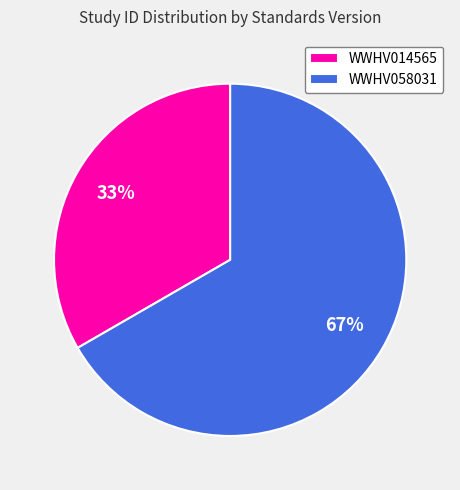

What is the ratio of the value at WWHV058031 to the value at WWHV014565?

2.0